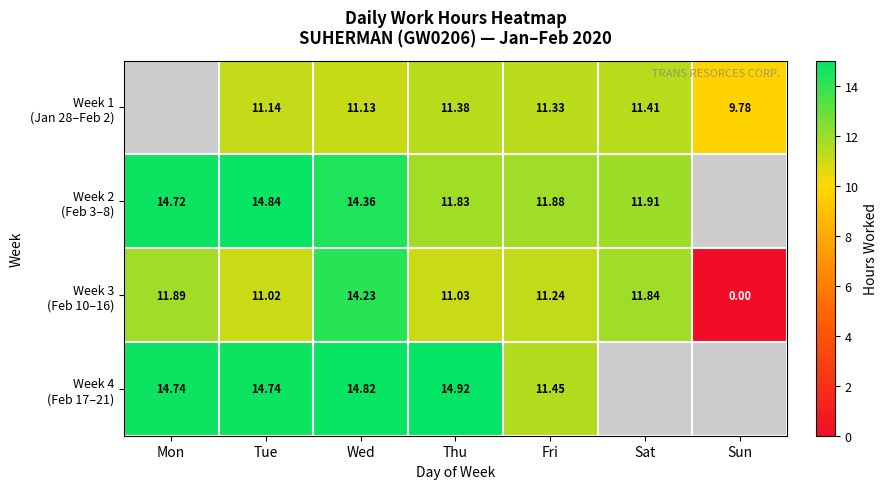

Is it true that Week 2 (Feb 3–8) equals 9.9 at Tue?

False